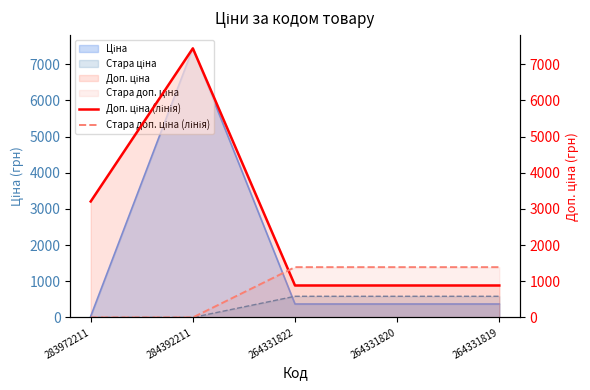

Is the value of Доп. ціна (лінія) at 284392211 greater than the value of Стара доп. ціна (лінія) at 264331822?

Yes